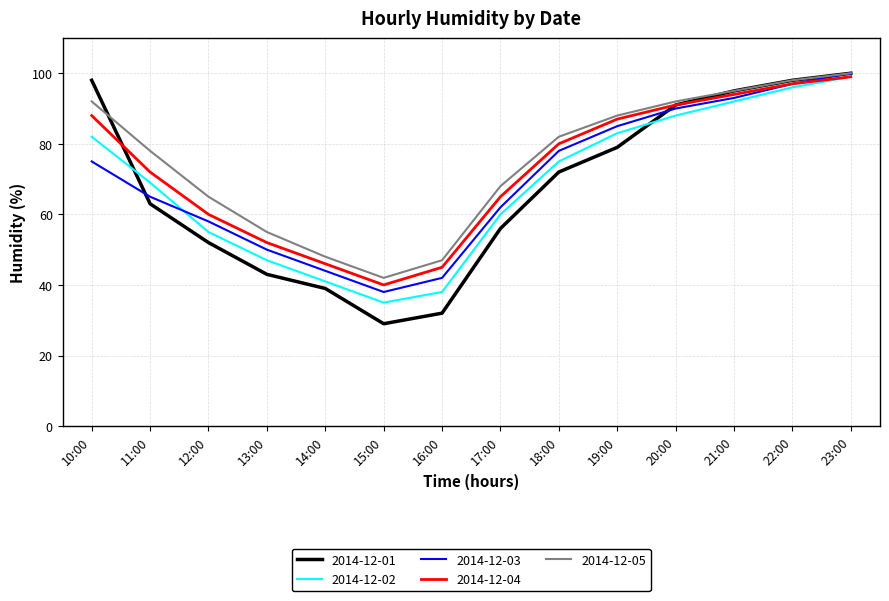

What is the minimum value shown in the chart?

29